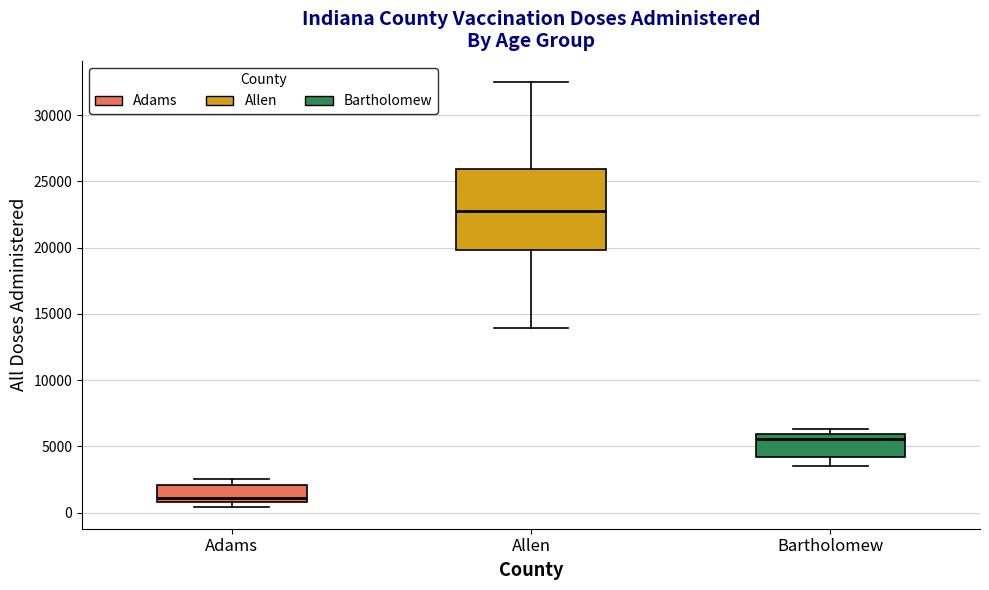

Which box's median line is the highest?

Allen